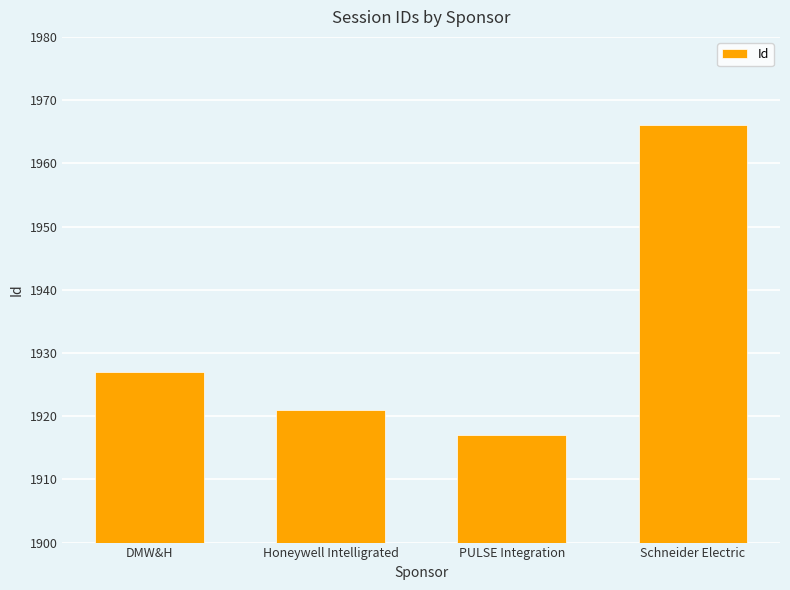

How many bars are there in total?

4